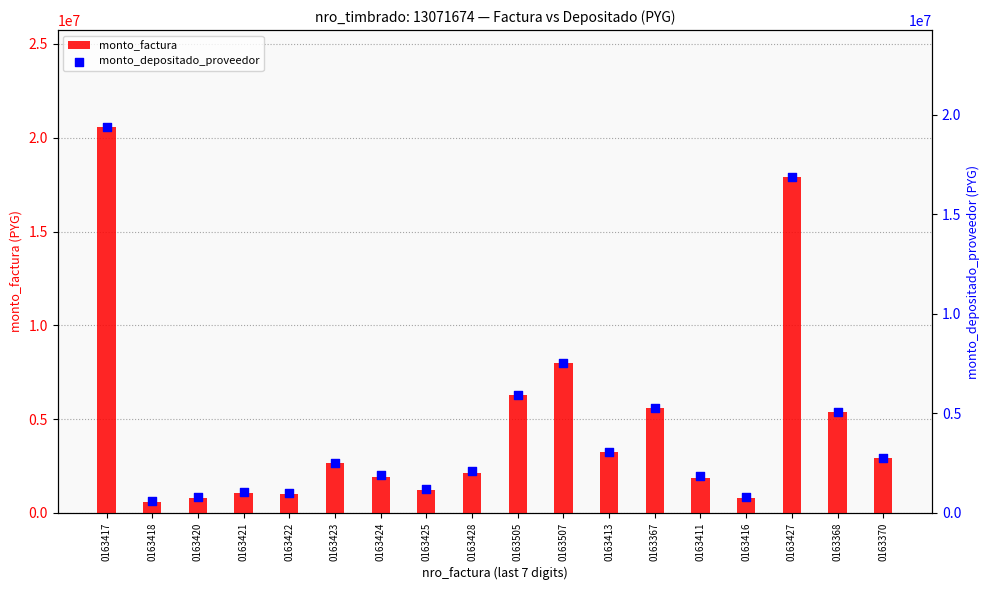

At which category is the sum across all series the highest?

0163417